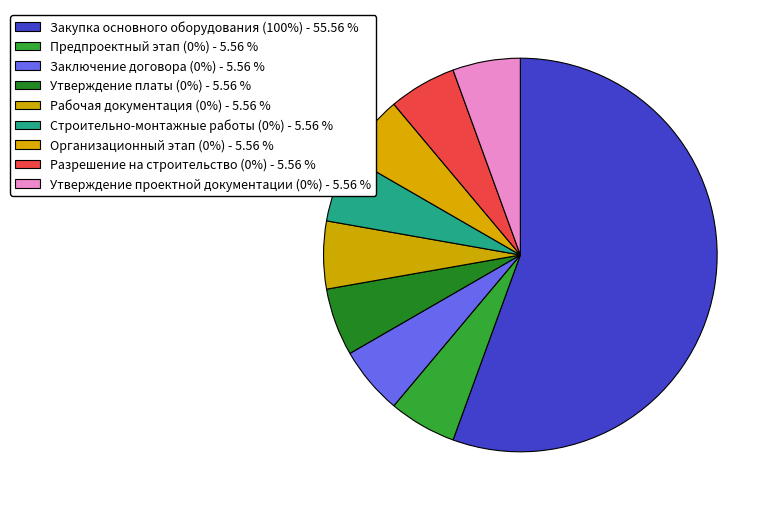

How many segments does this pie chart have?

9